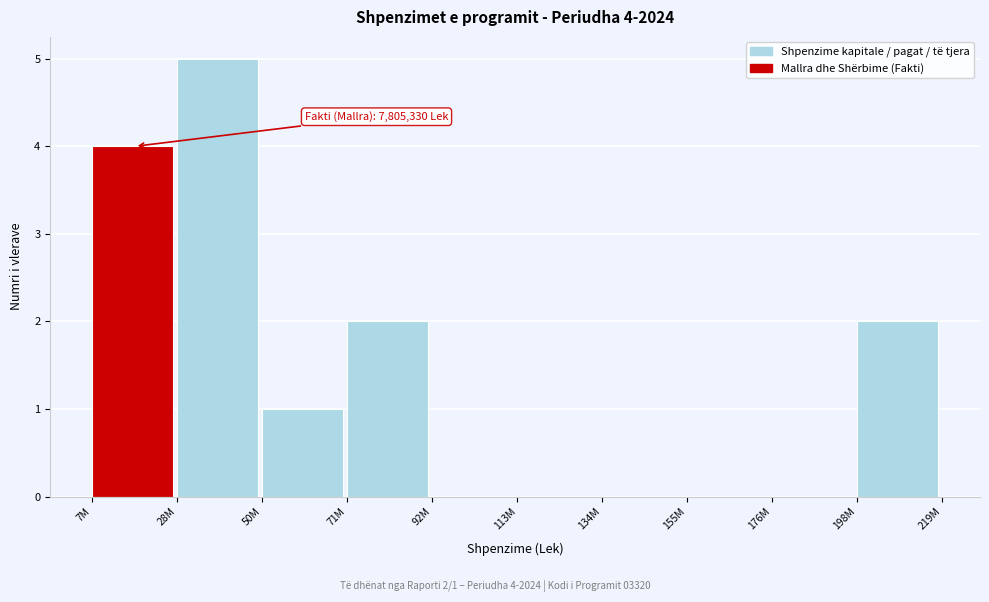

Reading left to right, list all the values displayed in this chart.

7M=4	28M=5	50M=1	71M=2	92M=0	113M=0	134M=0	155M=0	176M=0	198M=2